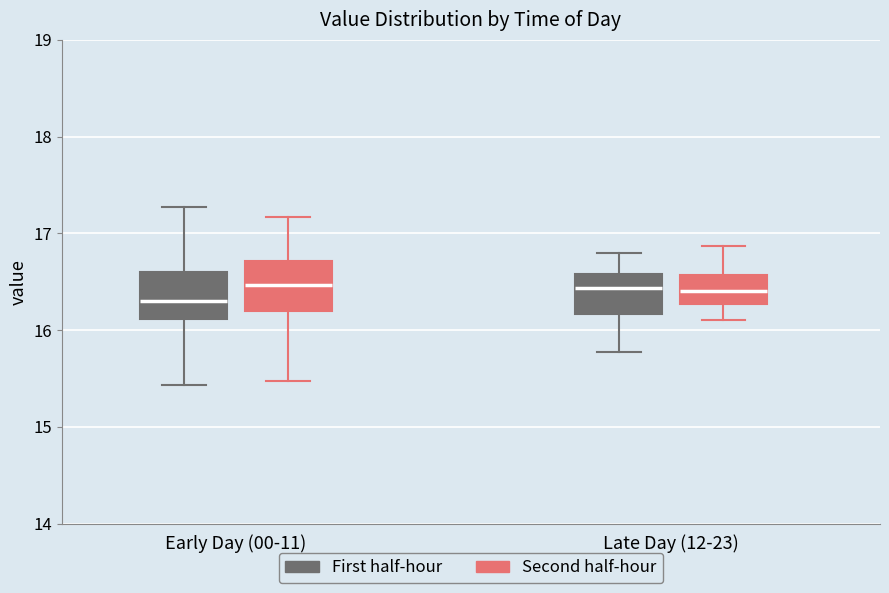

Where is the lower edge of the box for Early Day (00-11) (Second half-hour) on the y-axis? The values are not printed on the chart, so give them approximately, as read against the axis.

16.2